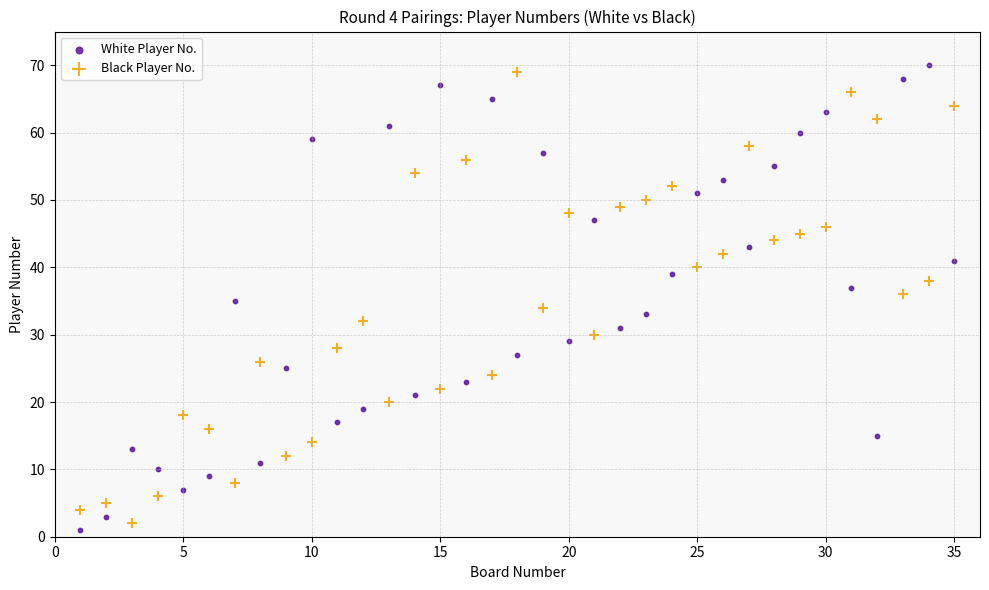

What are all the series names shown in the legend?

White Player No., Black Player No.